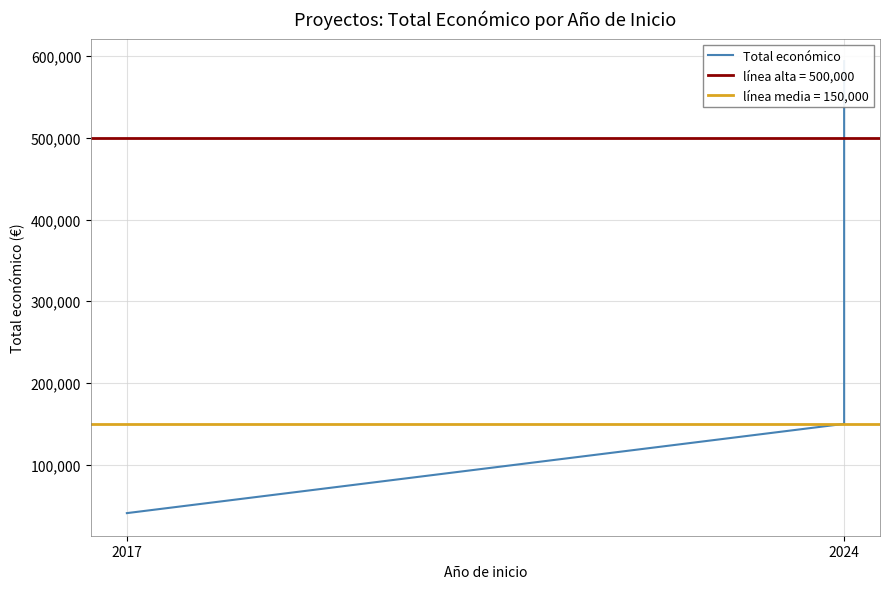

At which label is the value closest to 317264?

2024